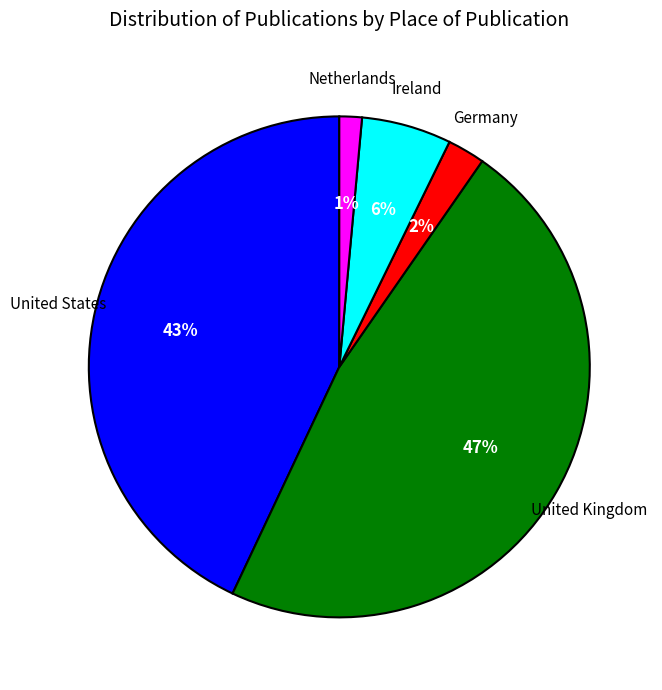

To the nearest percent, what is the difference between the largest and smallest slice percentages?

46%